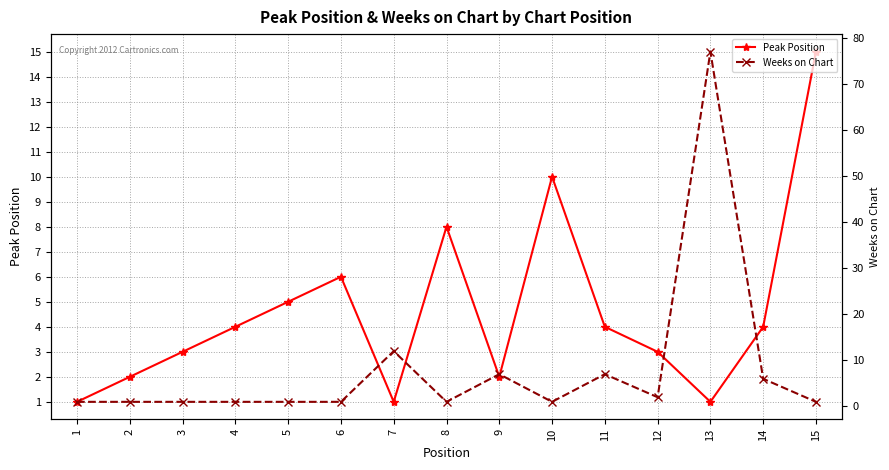

Which has a higher value, 2 or 4?

4